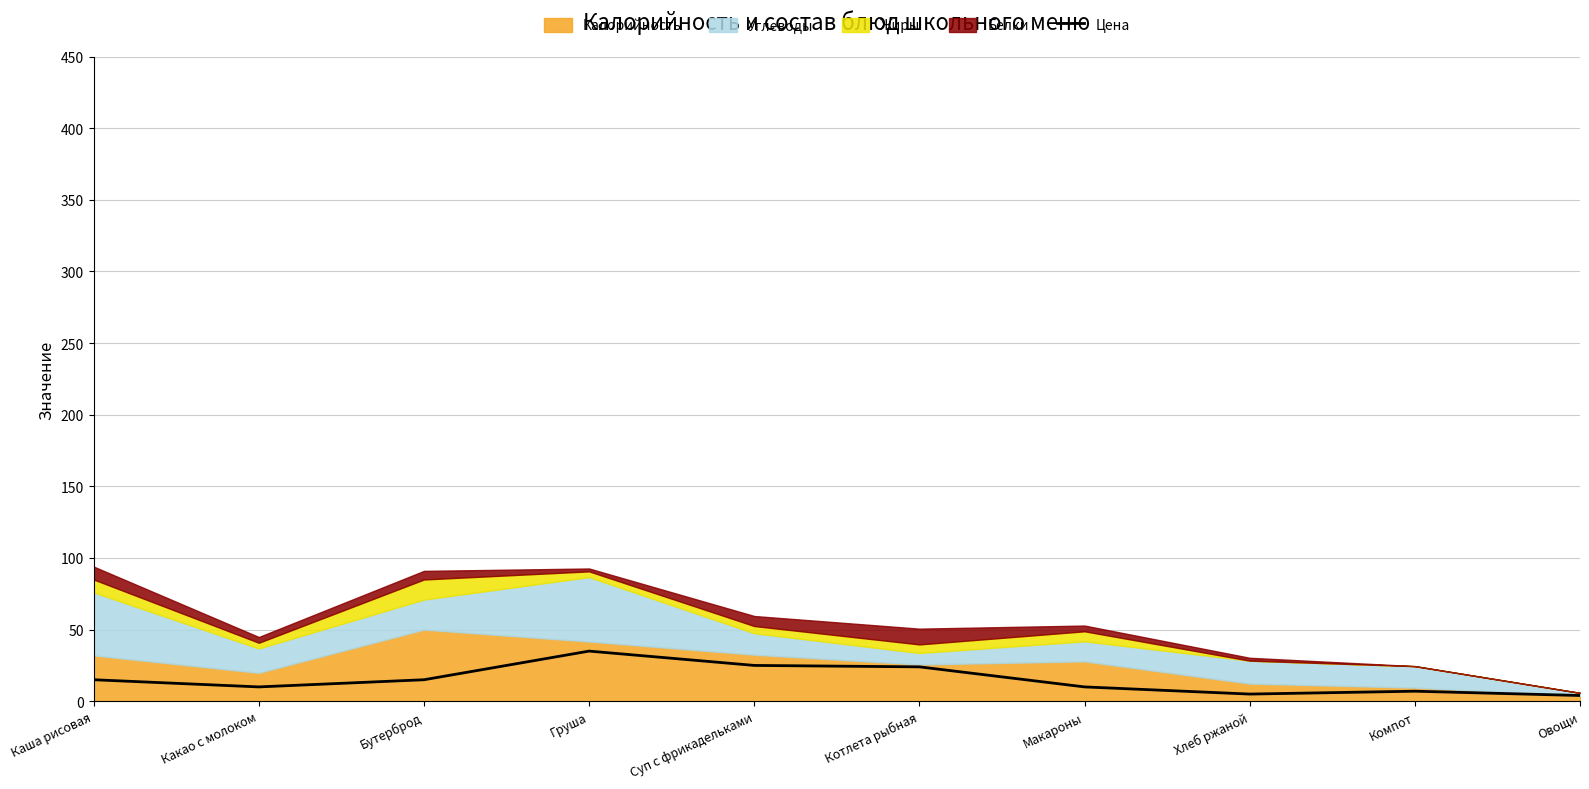

Reading left to right, list all the values displayed in this chart.

15	10	15	35	25	24	10	5	7	4